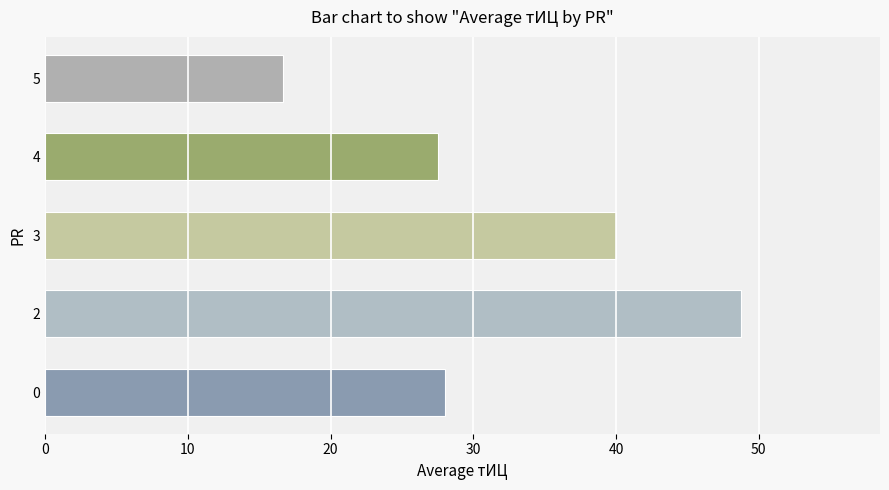

The chart shows a value of 27.5 at 4. True or false?

True